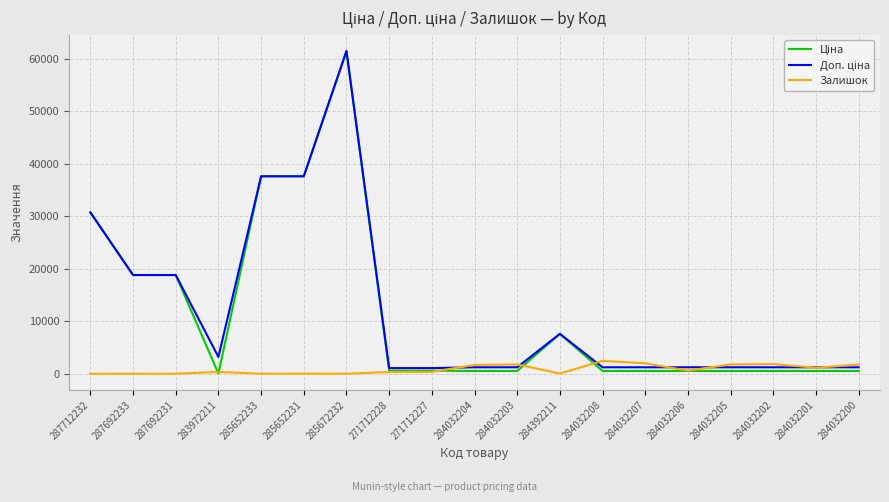

At which category is the sum across all series the highest?

285672232